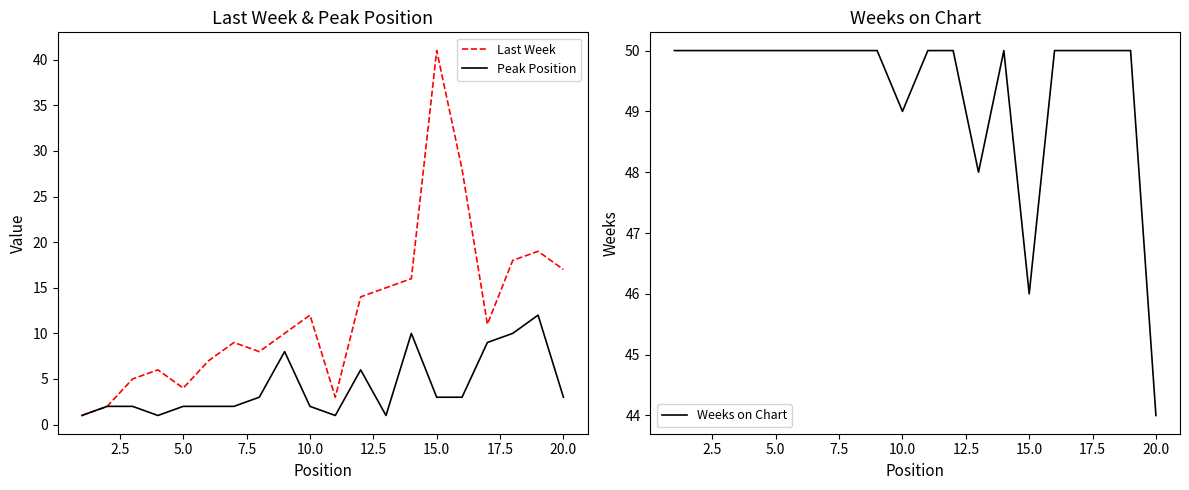

True or false: Peak Position has a value of 2 at 5.0.

True